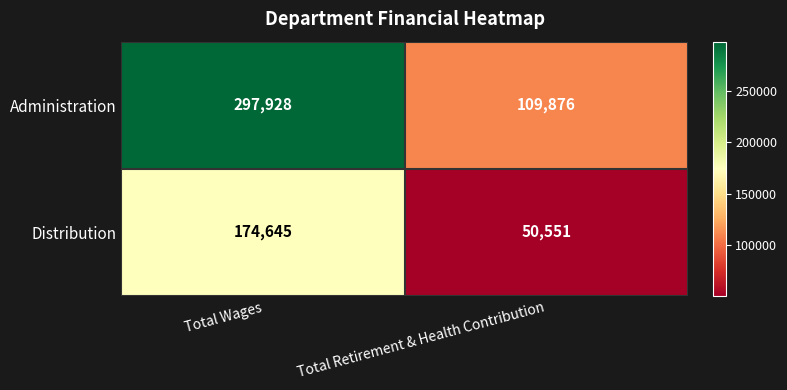

Read the Distribution value at Total Retirement & Health Contribution, to the nearest 10.

50550